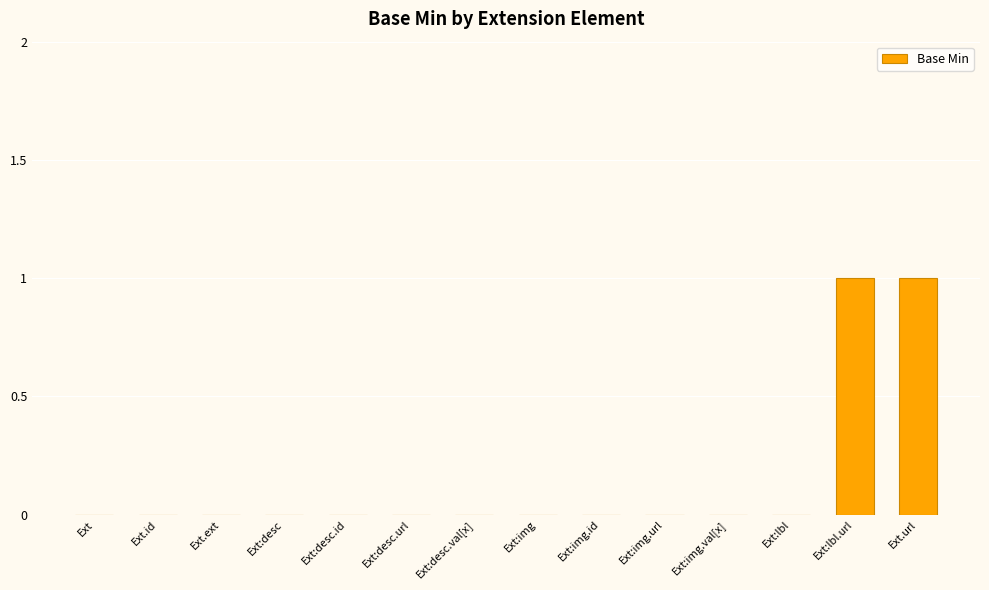

Reading left to right, what are all the values shown in this chart?

Ext=0	Ext.id=0	Ext.ext=0	Ext:desc=0	Ext:desc.id=0	Ext:desc.url=0	Ext:desc.val[x]=0	Ext:img=0	Ext:img.id=0	Ext:img.url=0	Ext:img.val[x]=0	Ext:lbl=0	Ext:lbl.url=1	Ext.url=1